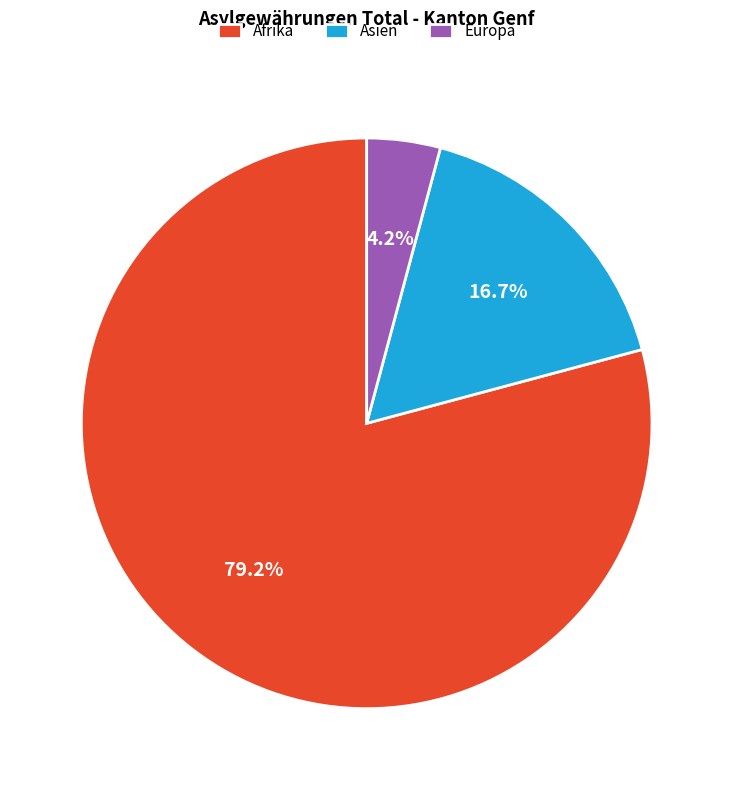

To the nearest percent, what is the average slice percentage?

33%